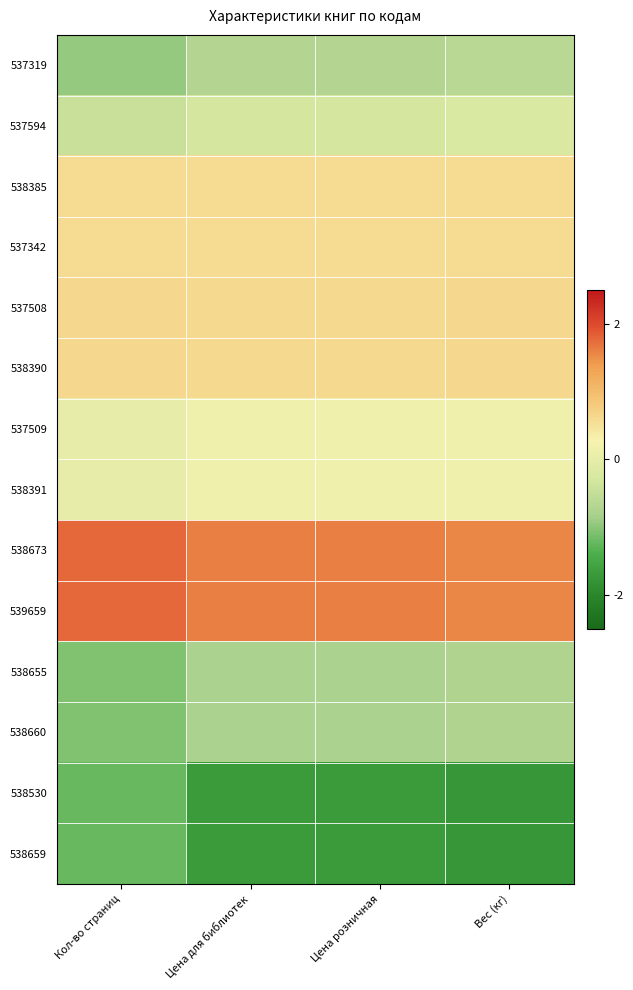

At how many categories does at least one series exceed 0?

4